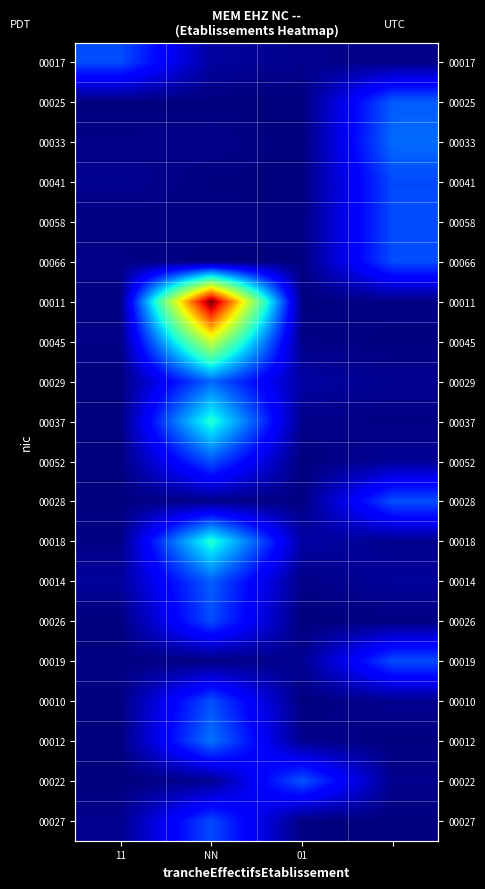

Between NN and 3, which is larger?

NN